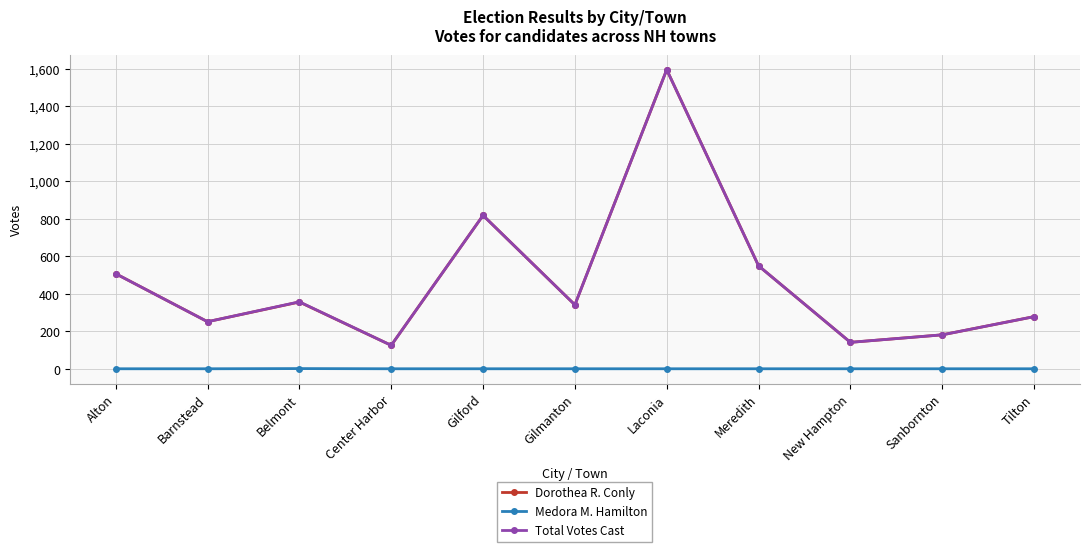

At which category is the sum across all series the highest?

Laconia